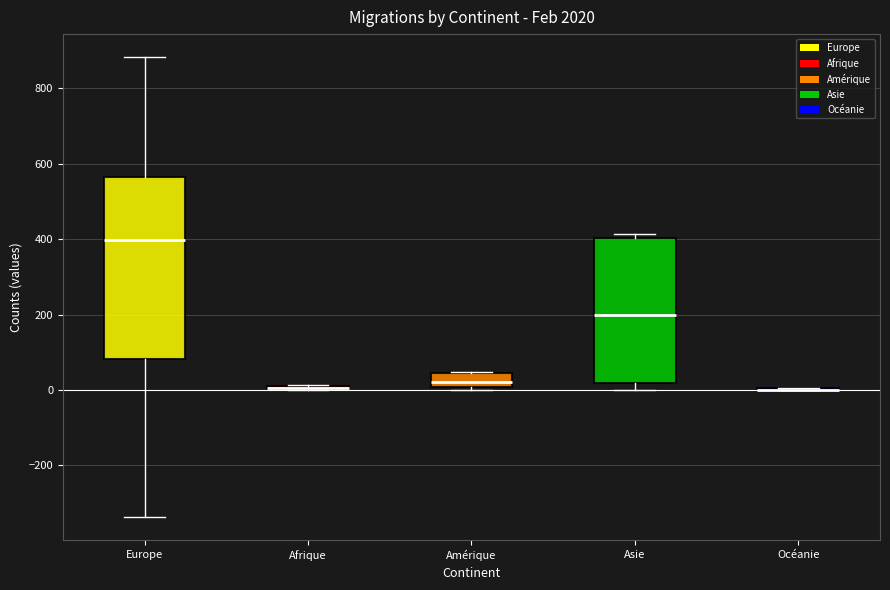

Where is the lower edge of the box for Asie on the y-axis? The values are not printed on the chart, so give them approximately, as read against the axis.

20